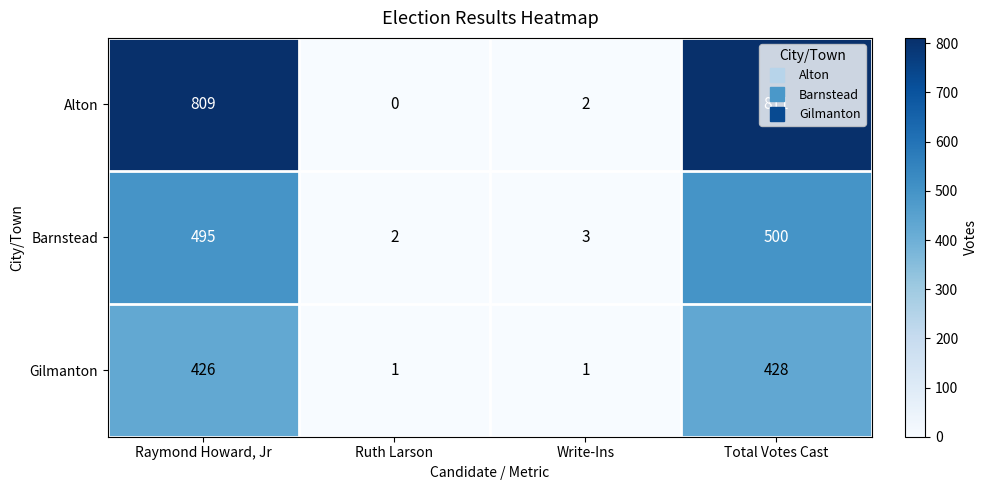

Rank the series by their maximum value, from highest to lowest.

Alton, Barnstead, Gilmanton